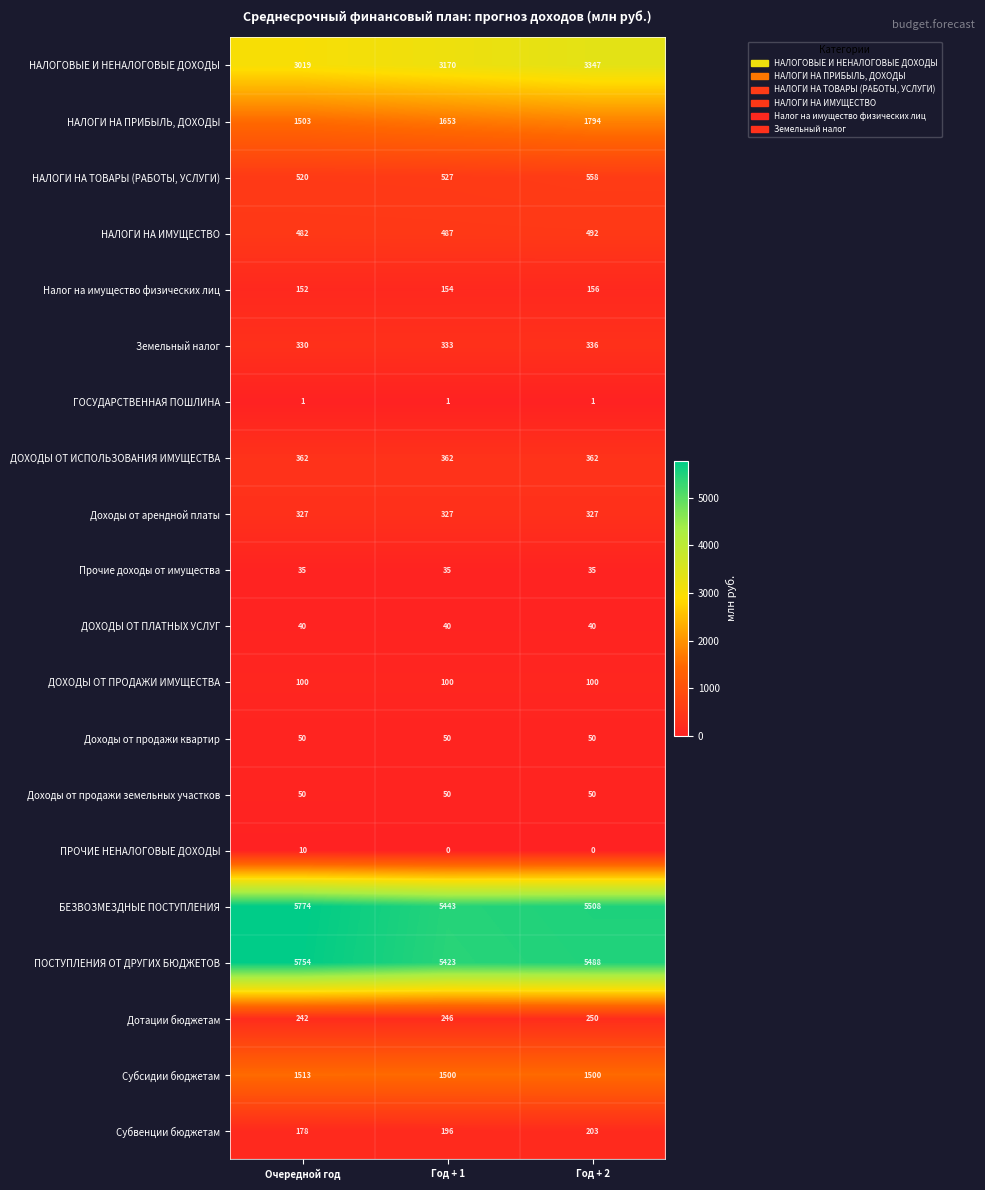

Which label corresponds to the largest value in the chart?

Очередной год